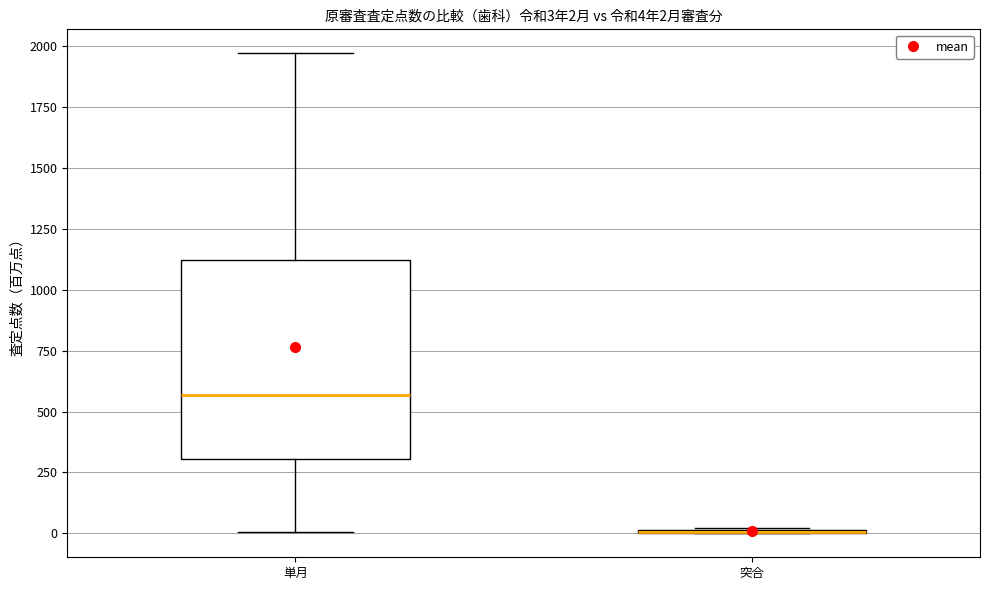

Which box is the tallest, from its lower edge to its upper edge?

単月